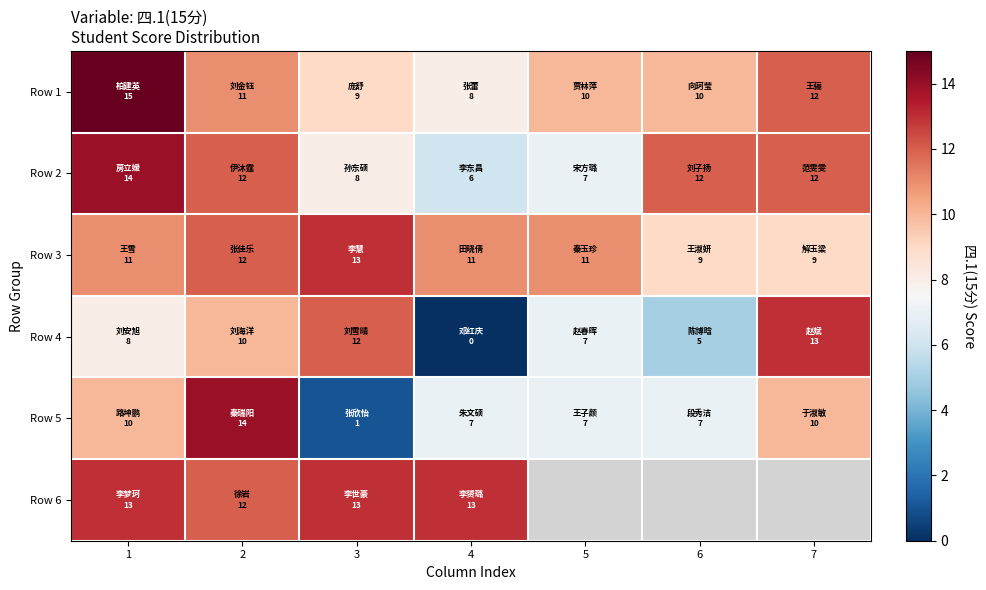

What is the average value of the Row 2 series?

10.1